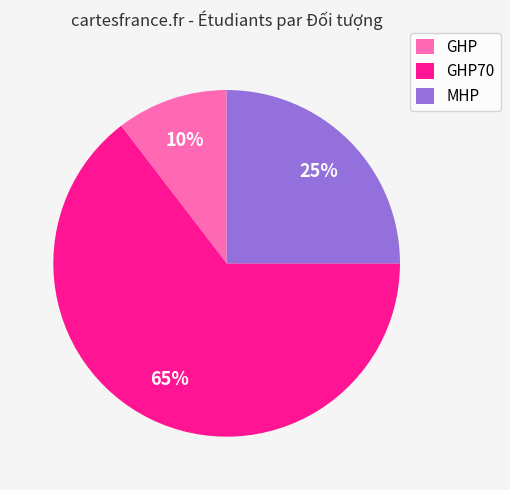

To the nearest percent, what is the average slice percentage?

33%